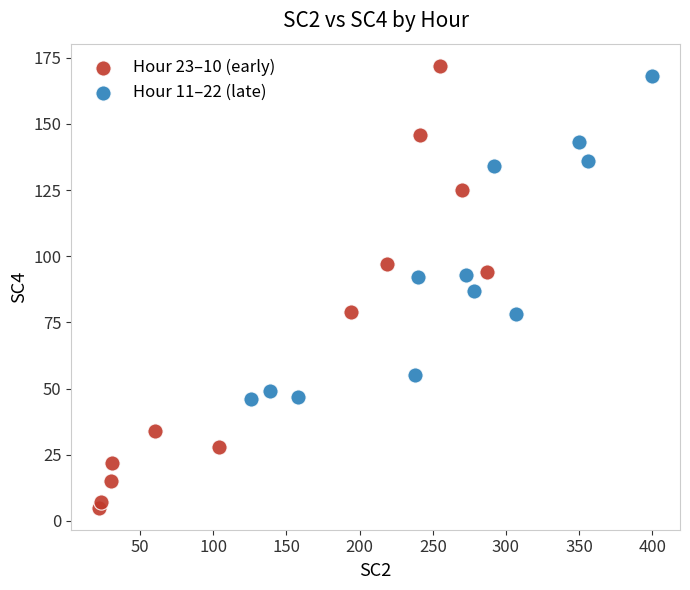

Which series has the largest Y range (max minus min)?

Hour 23–10 (early)